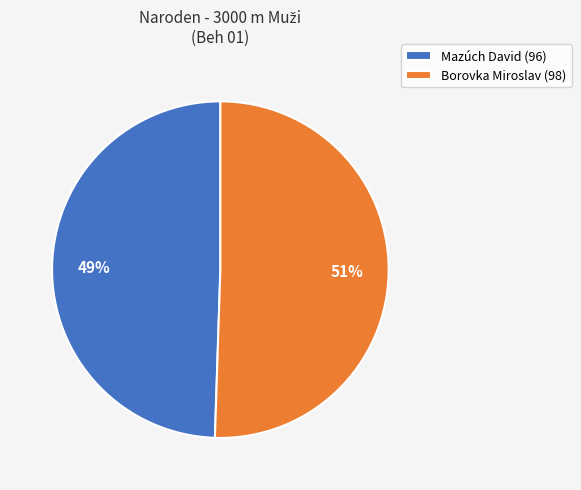

True or false: Borovka Miroslav accounts for 65% of the total.

False